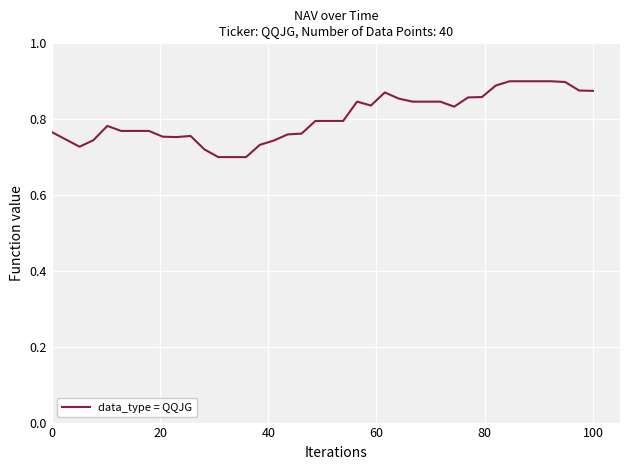

How many lines are shown in the chart?

1